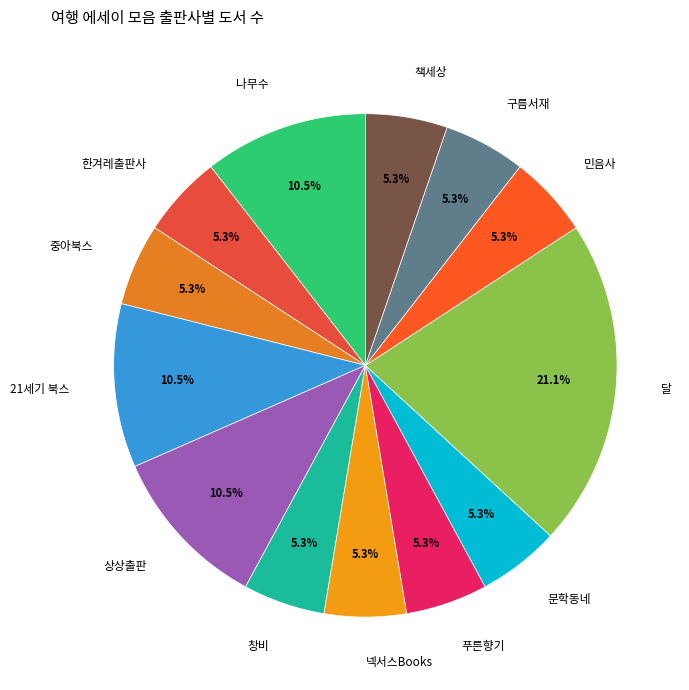

Does 푸른향기 represent more than half of the total?

No